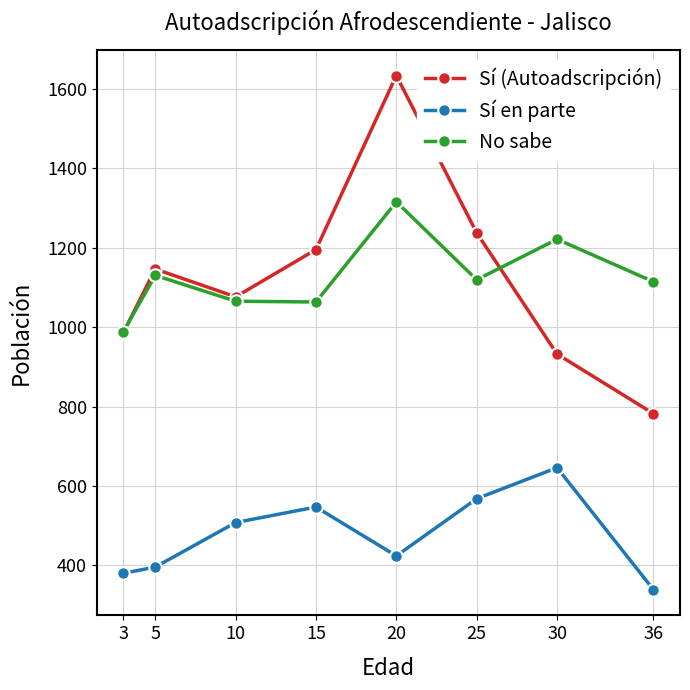

Is the value of Sí en parte at 3 greater than the value of Sí (Autoadscripción) at 5?

No